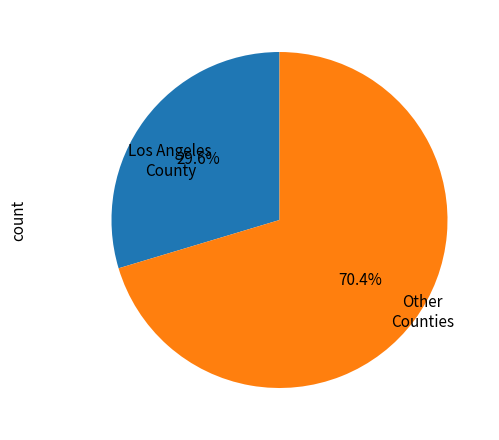

Count the number of slices in the pie.

2